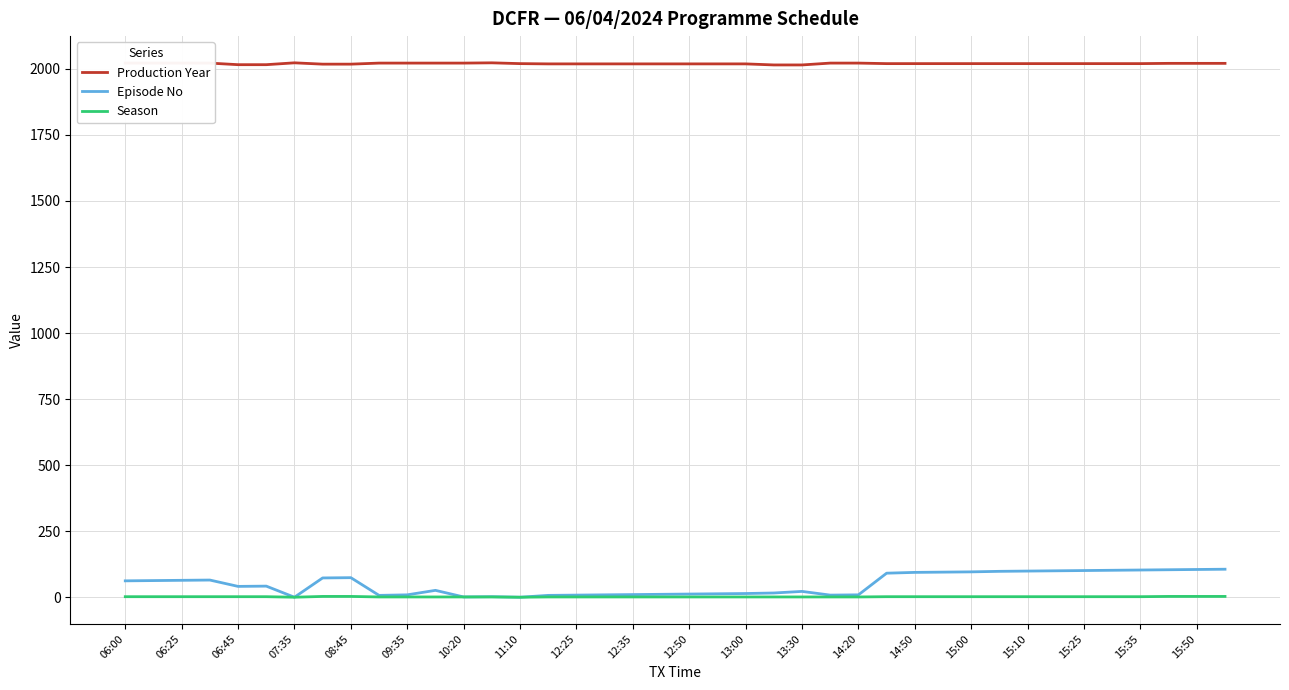

Which series has the largest total across all categories?

Production Year